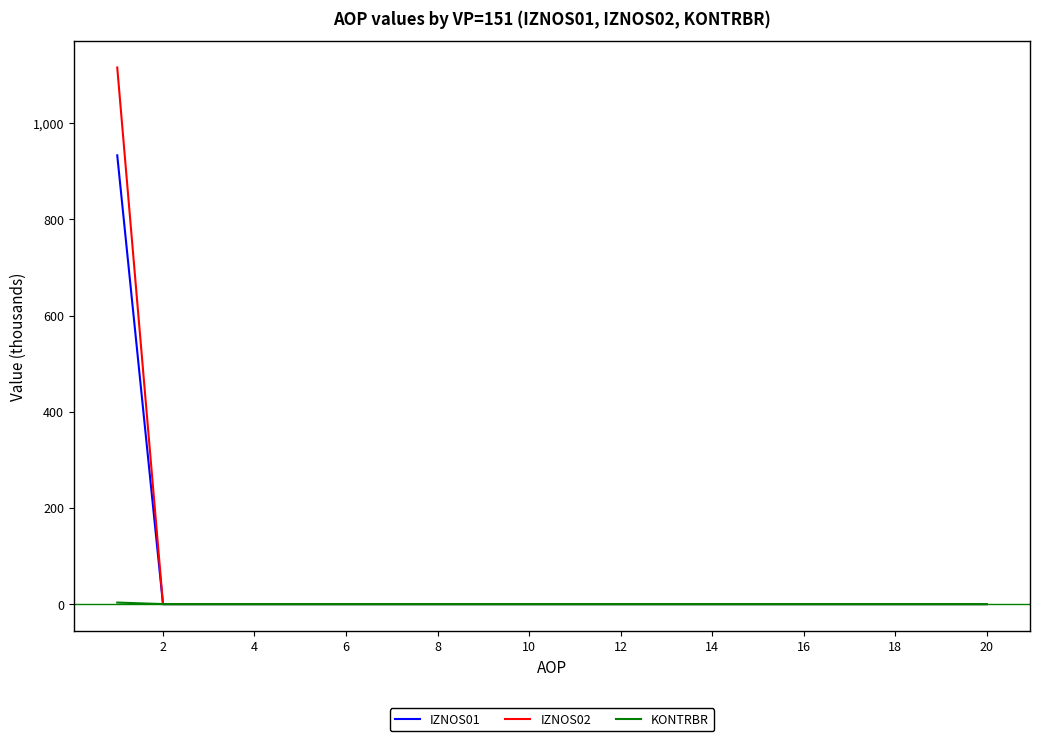

What is the maximum value shown in the chart?

1115.8